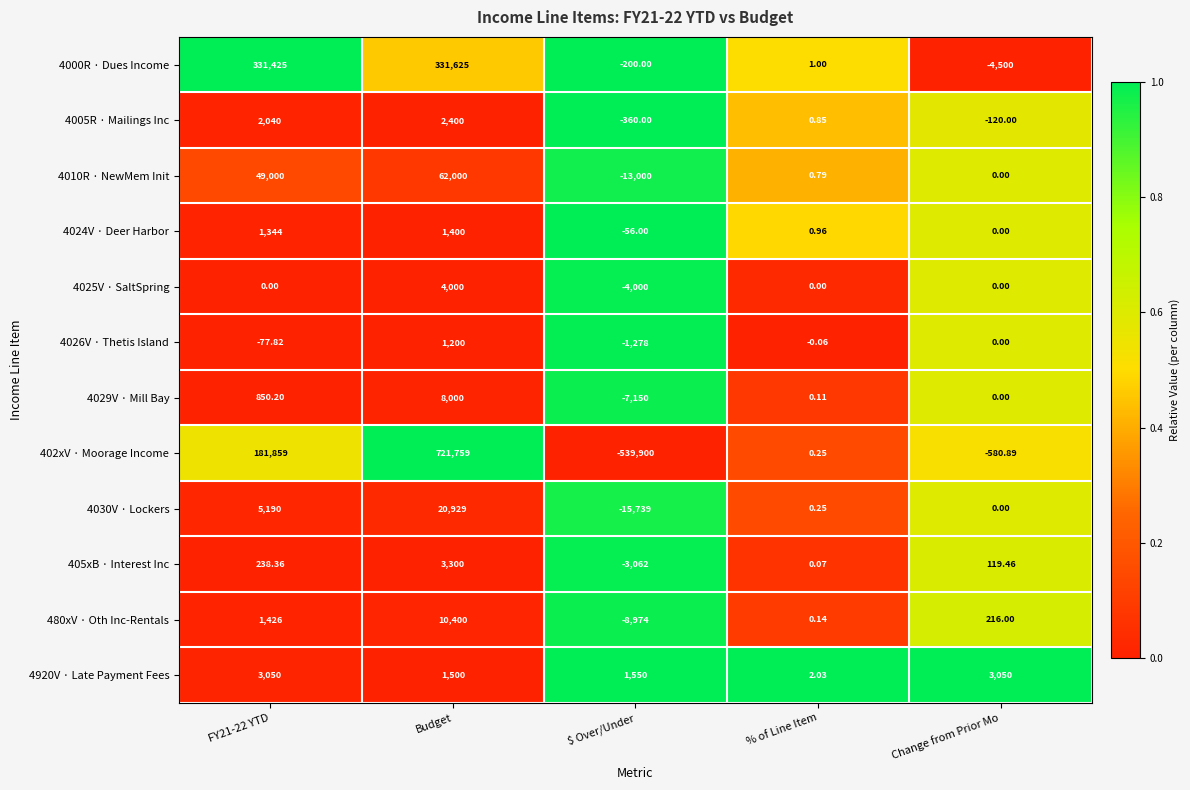

What is the total value across all series at FY21-22 YTD?

576344.7